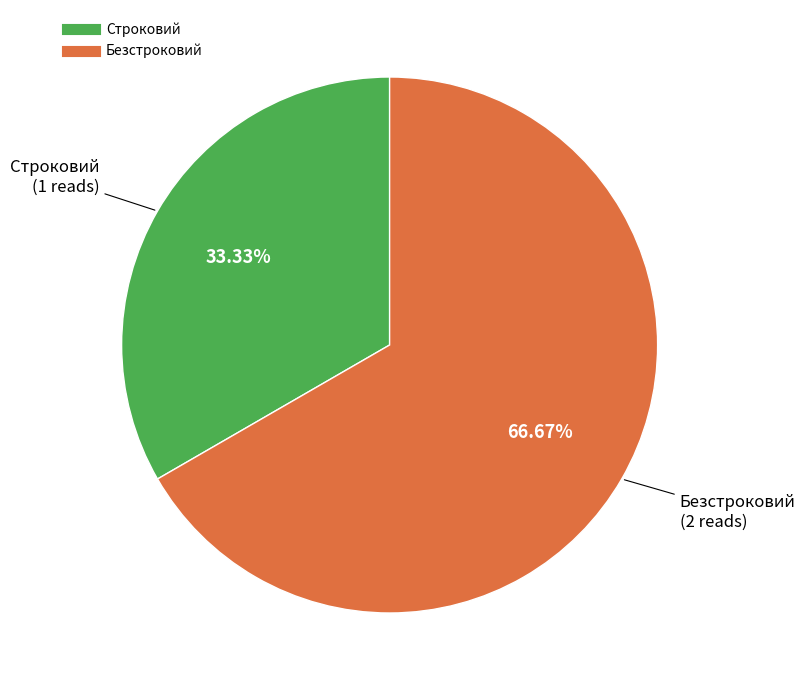

Which has a higher value, Безстроковий or Строковий?

Безстроковий